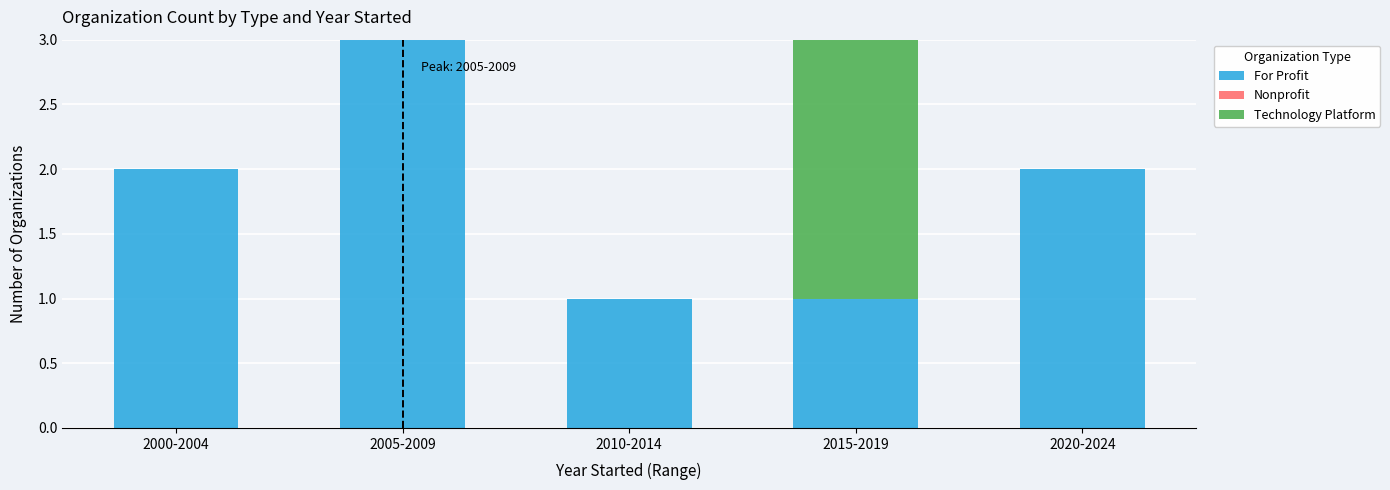

True or false: For Profit has a value of 2 at 2010-2014.

False